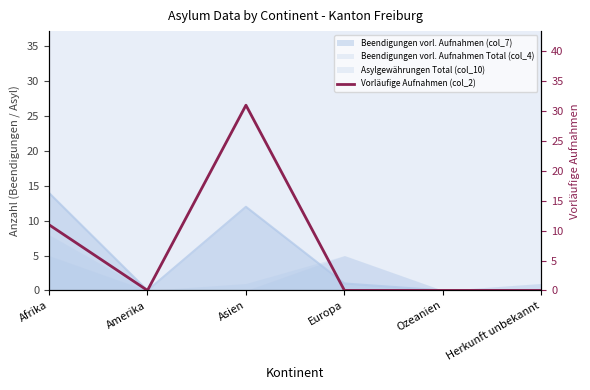

Which label corresponds to the largest value in the chart?

Asien